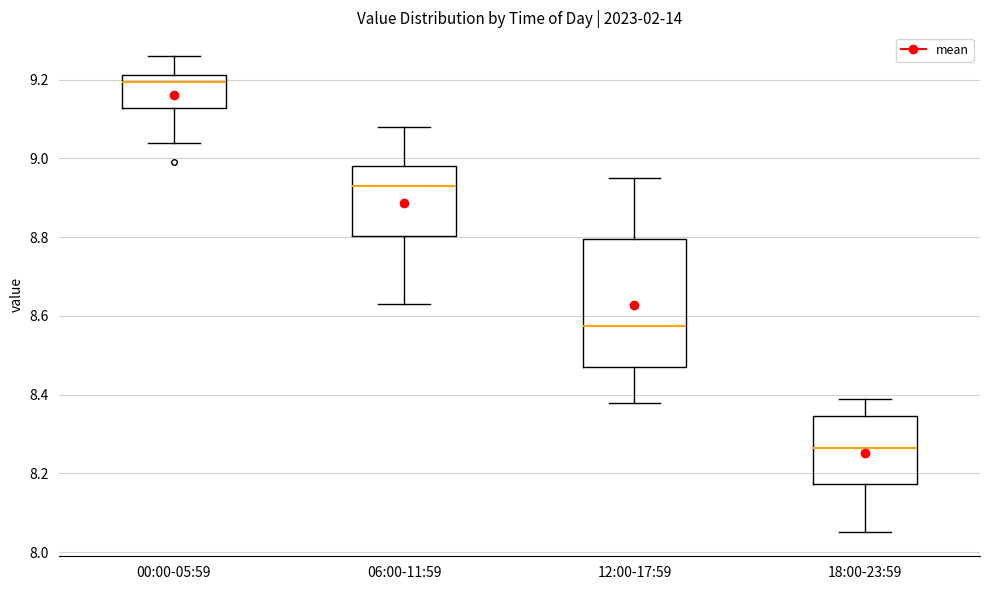

Which box has the highest median line?

00:00-05:59